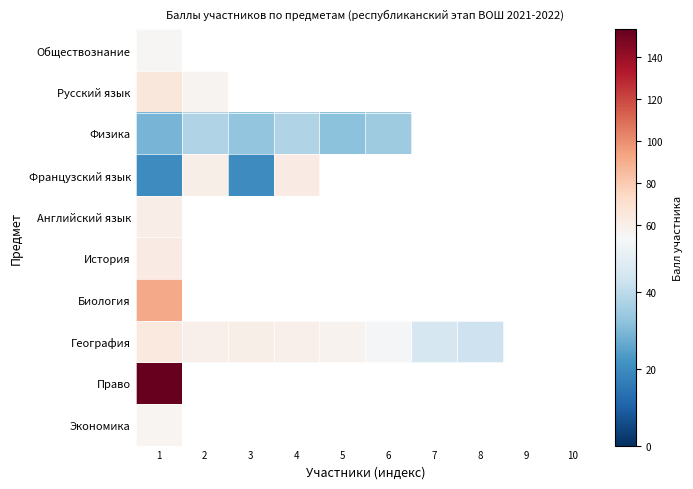

Which series has the widest spread of values?

Французский язык